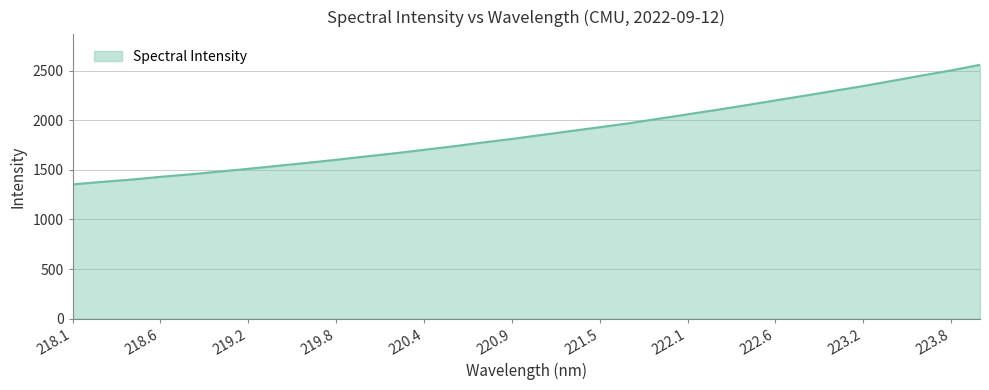

What is the average value?

1875.5